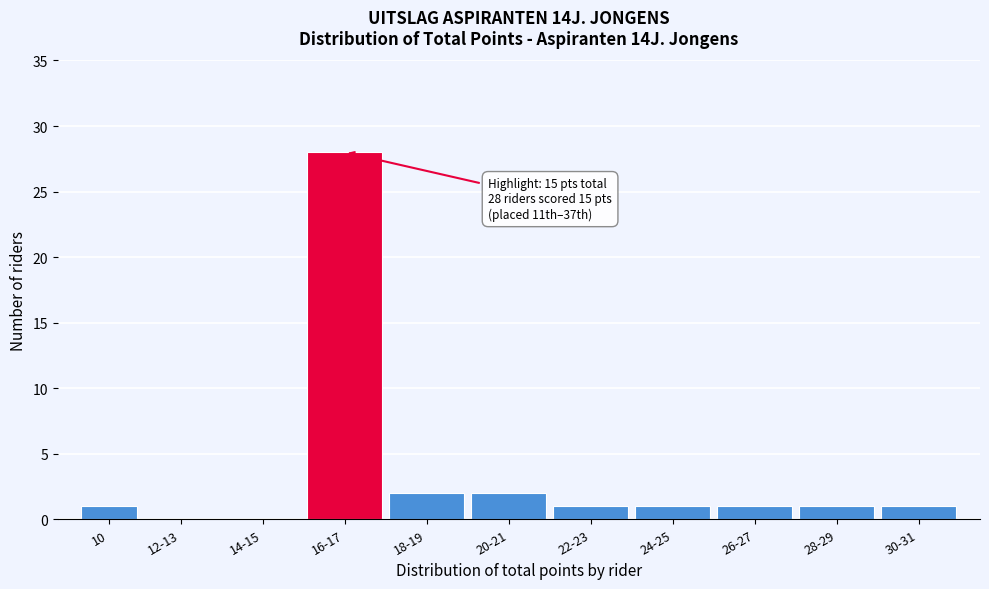

Reading left to right, transcribe all the data shown in this chart.

10=1	12-13=0	14-15=0	16-17=28	18-19=2	20-21=2	22-23=1	24-25=1	26-27=1	28-29=1	30-31=1